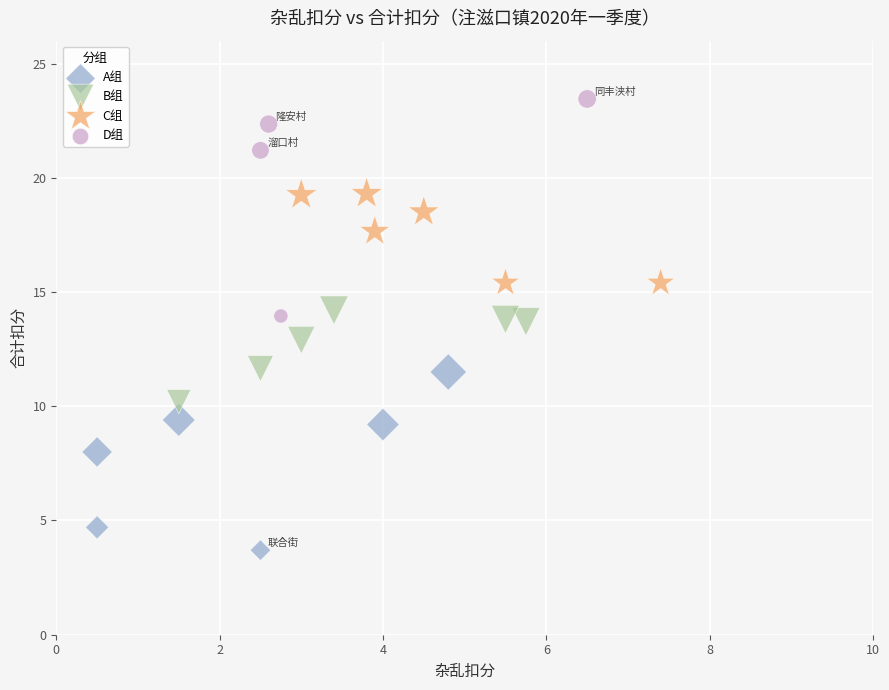

Which series contains the lowest Y value?

A组